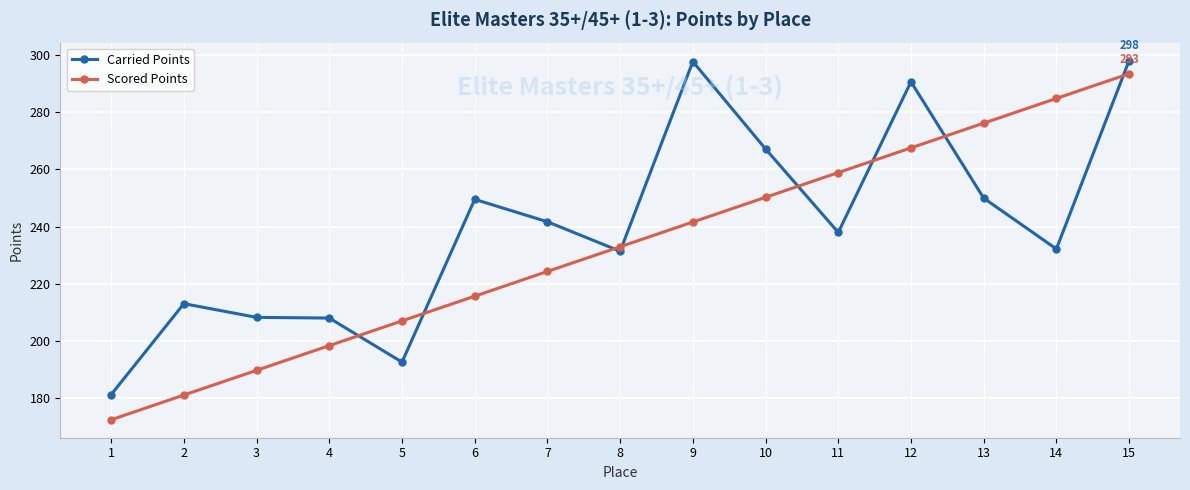

What is the smallest value displayed?

172.6